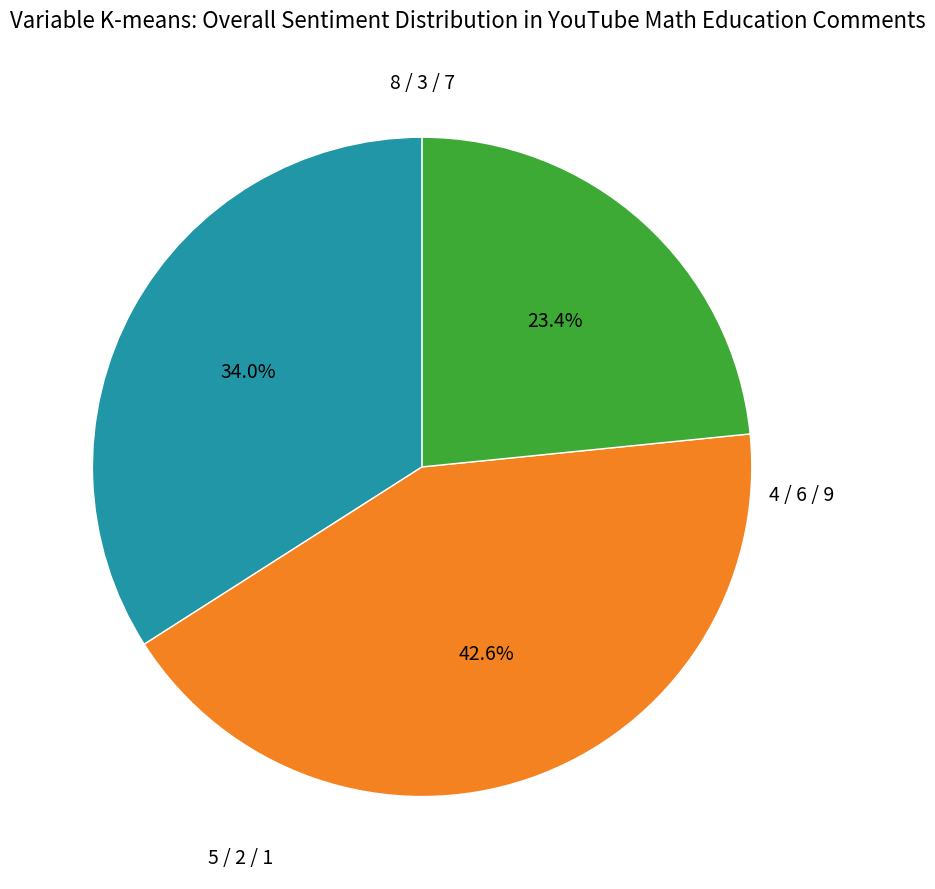

Is there a majority slice in this chart?

No